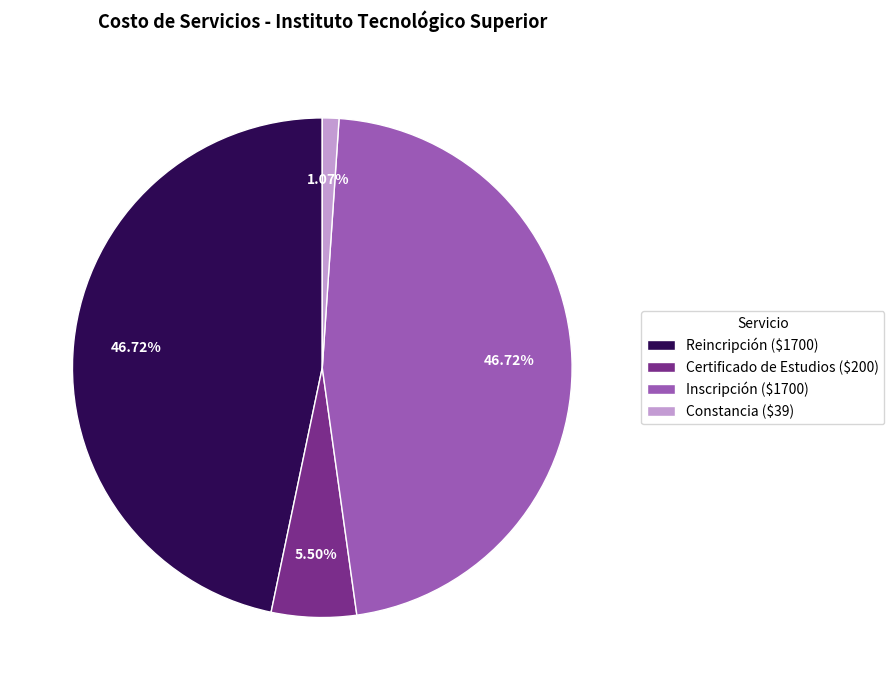

Count the number of slices in the pie.

4